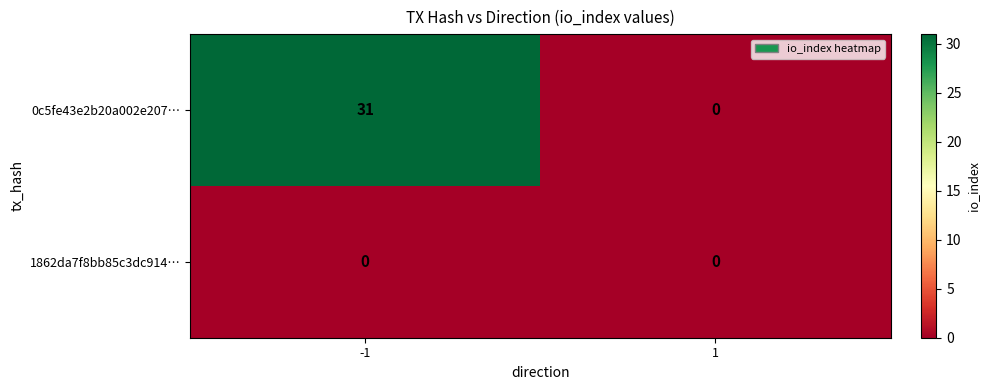

Which series has the widest spread of values?

0c5fe43e2b20a002e207…